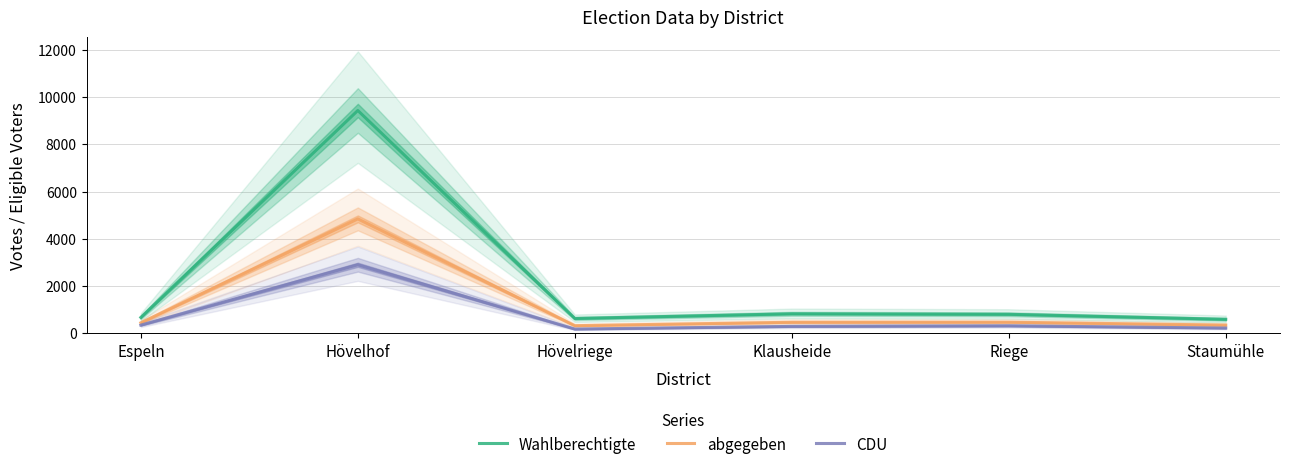

What is the difference between the highest and lowest values at Espeln?

326